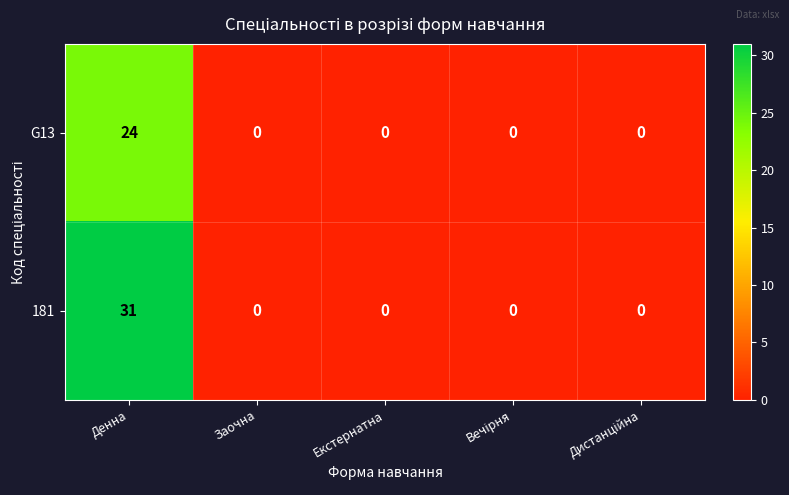

Which label corresponds to the largest value in the chart?

Денна